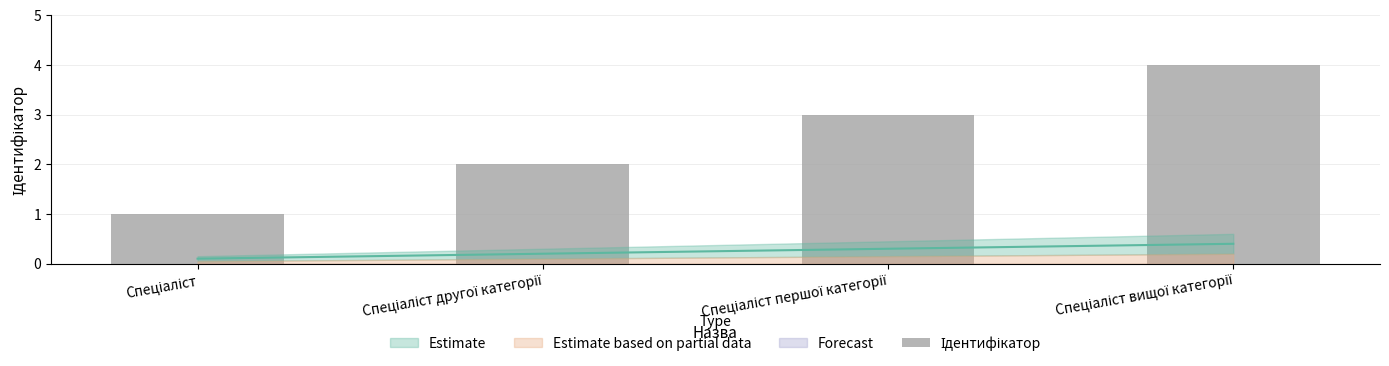

The value at Спеціаліст другої категорії is 2. True or false?

True